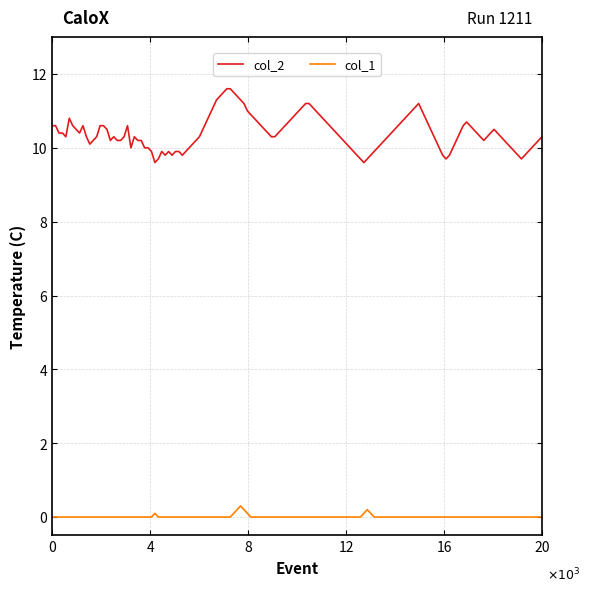

What is the greatest value displayed?

11.6